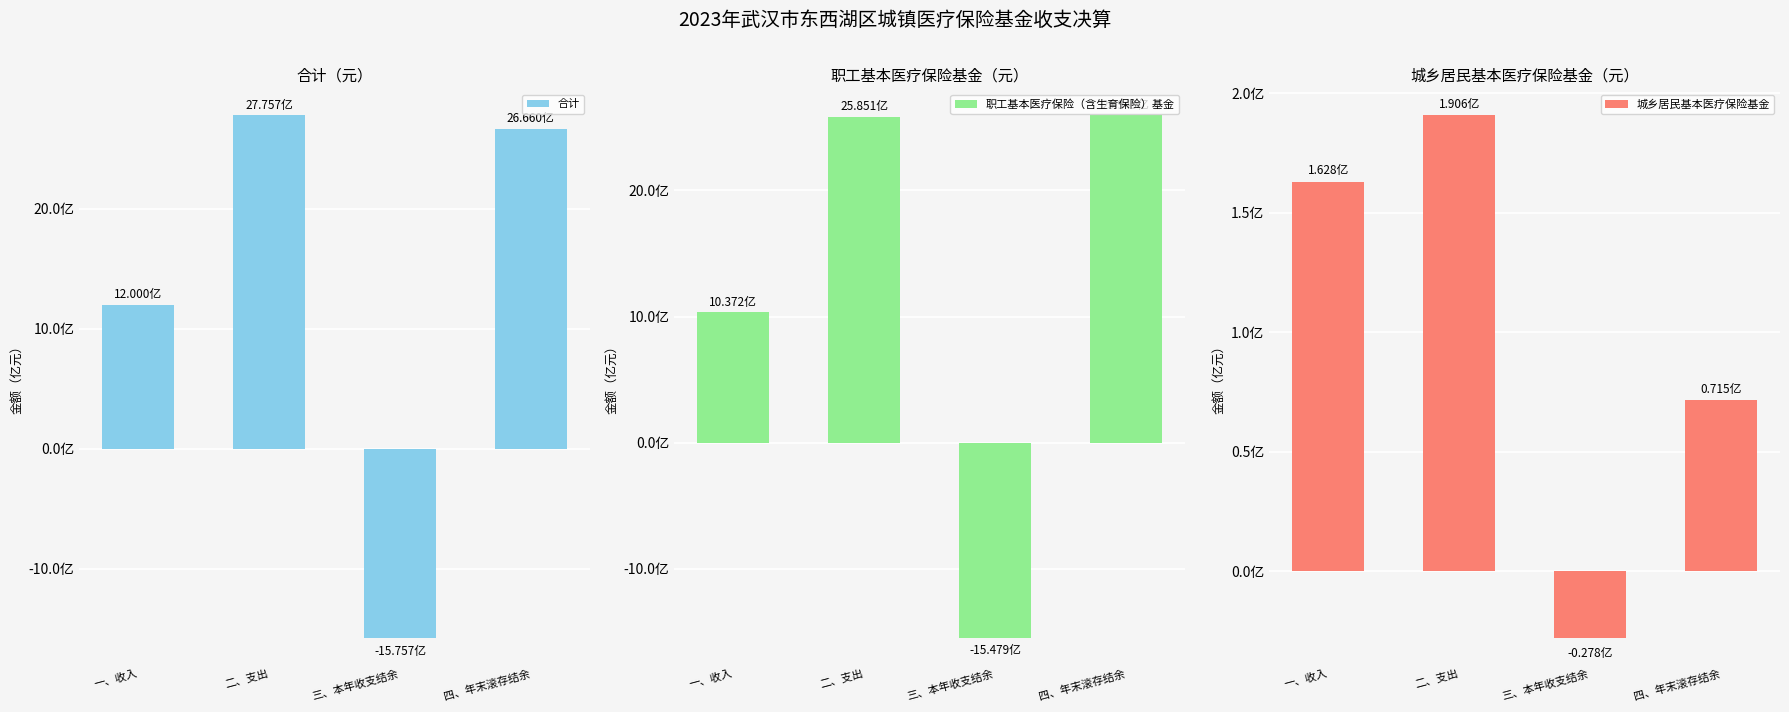

How many categories are shown in the chart?

4